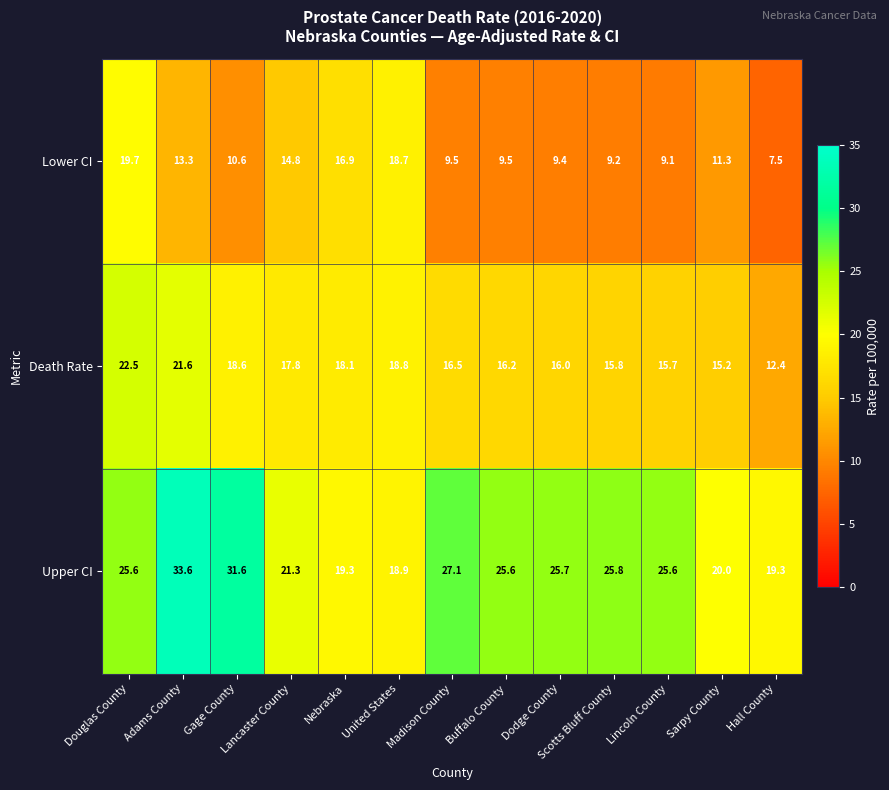

The Death Rate series shows 8.8 at Gage County. True or false?

False